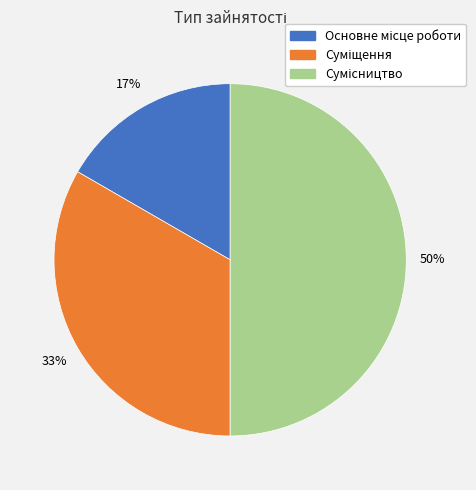

To the nearest percent, what is the average slice percentage?

33%